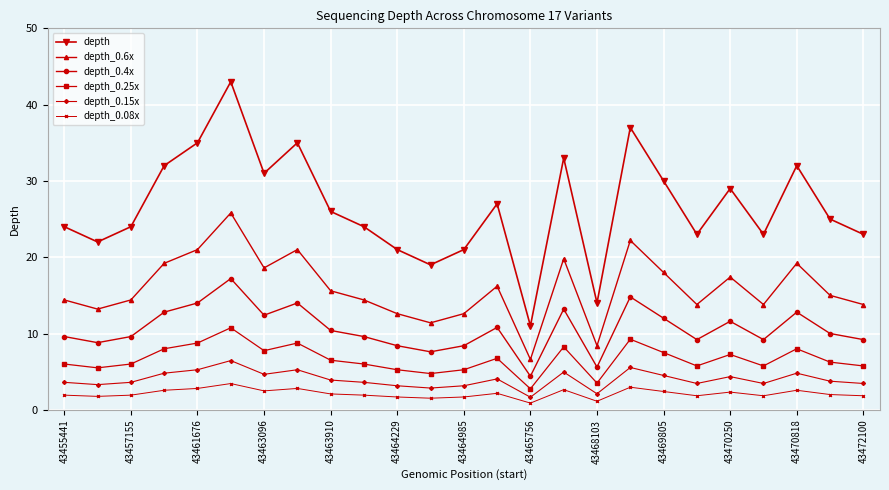

Rank the series by their maximum value, from lowest to highest.

depth_0.08x, depth_0.15x, depth_0.25x, depth_0.4x, depth_0.6x, depth